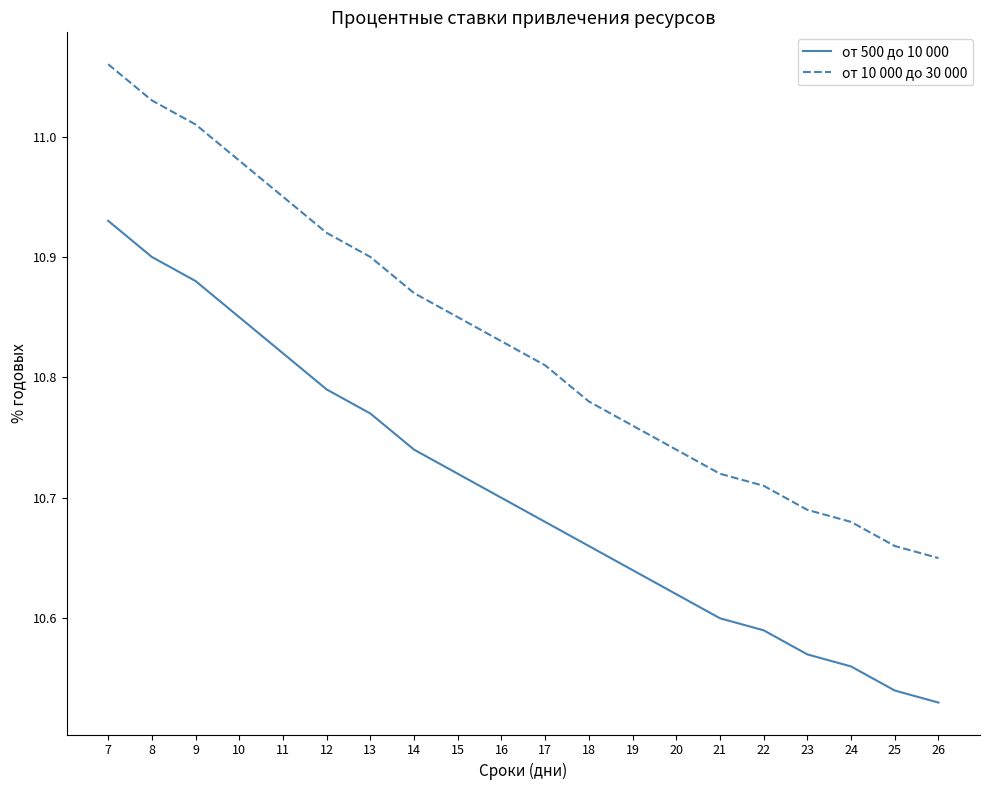

Which category has the highest value in the от 10 000 до 30 000 series?

7